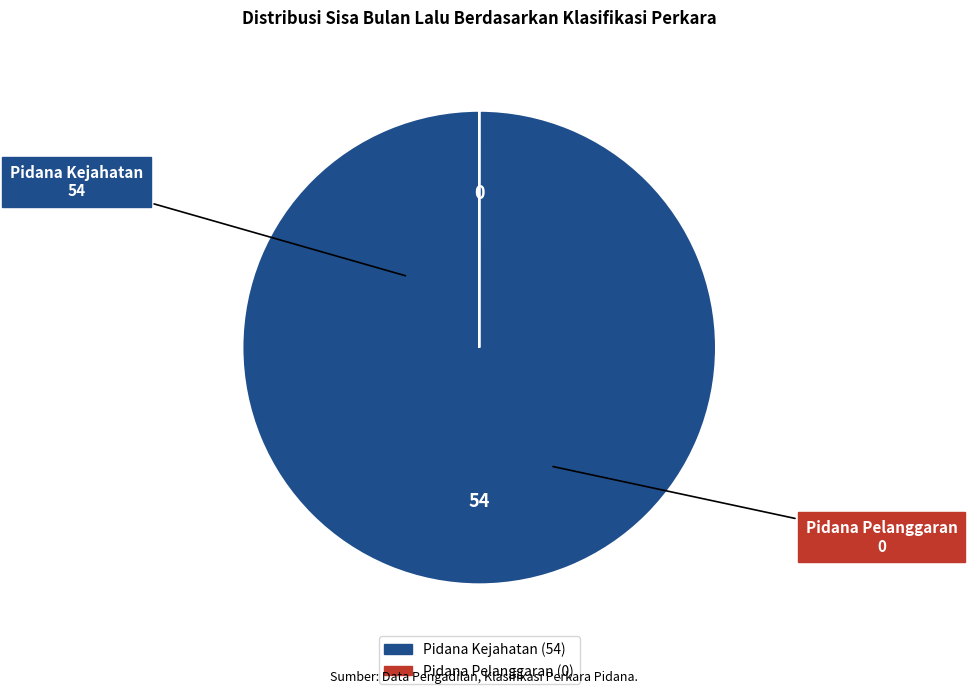

Is there a majority slice in this chart?

Yes